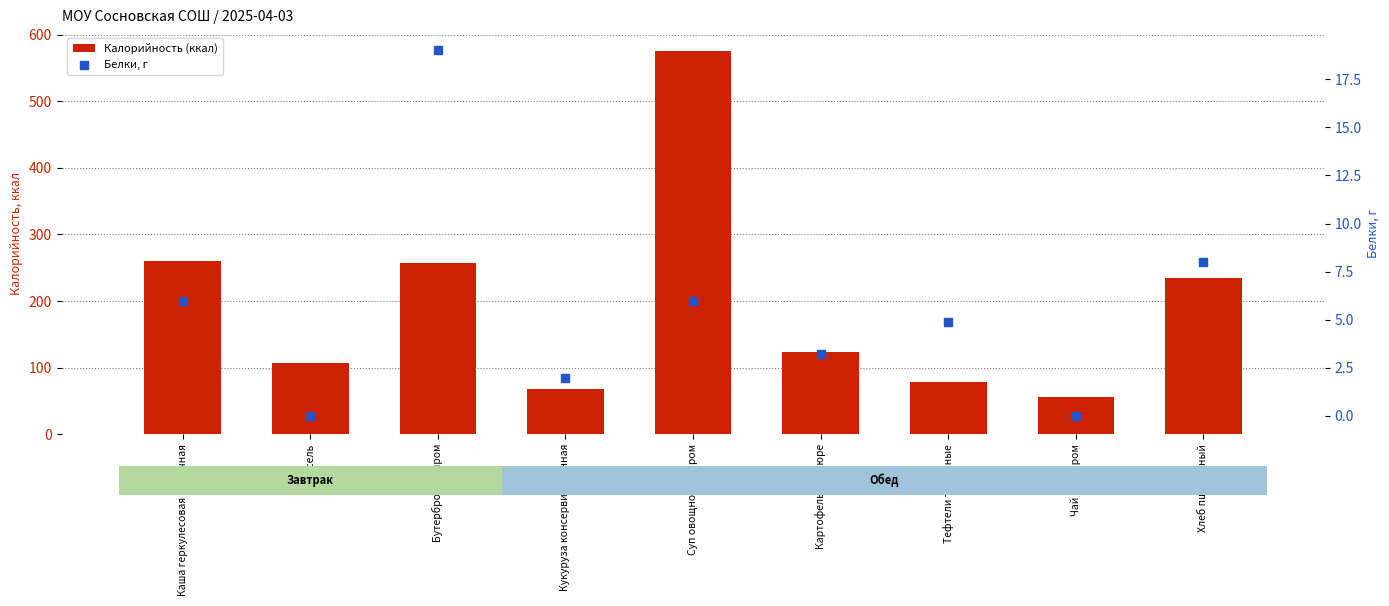

What is the total value across all series at Тефтели тушенные?

83.9